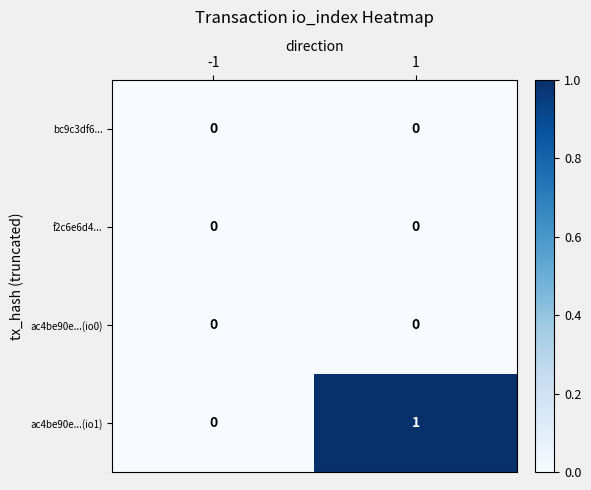

At which category is the sum across all series the highest?

1